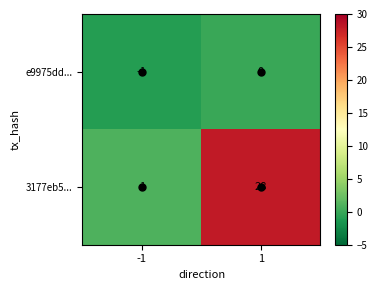

Which category has the highest value across all series?

1